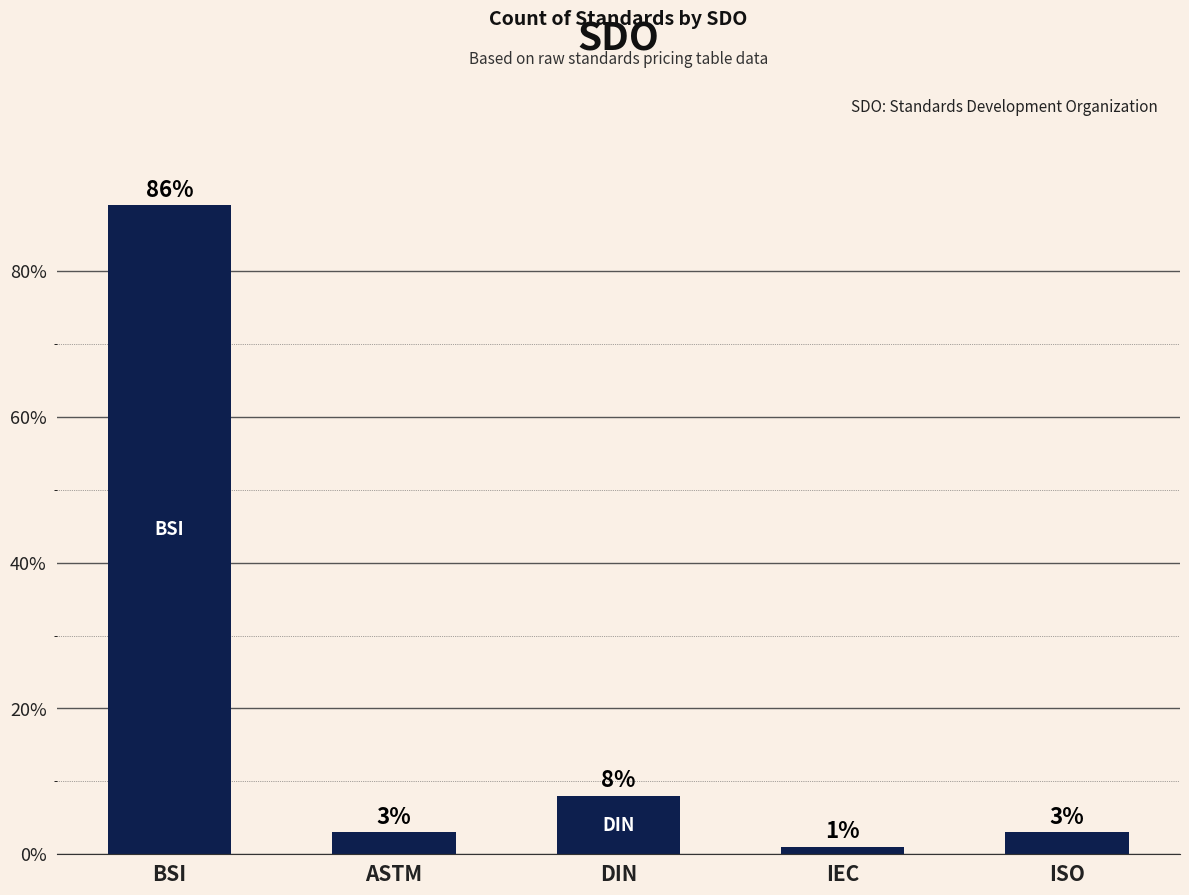

Approximately how many times larger is the value at ISO compared to ASTM?

1.0